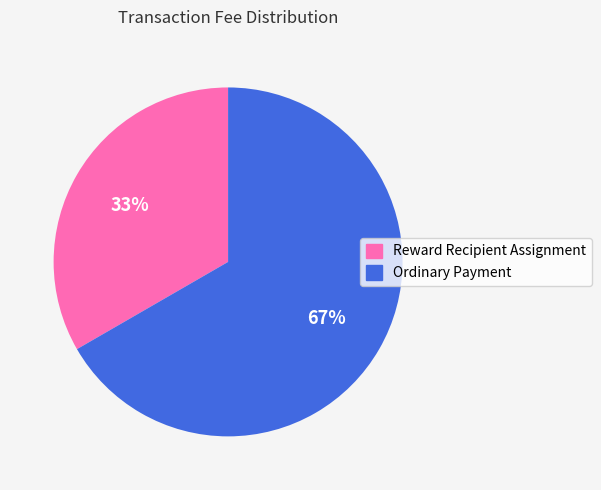

The Ordinary Payment slice represents 61% of the pie. True or false?

False